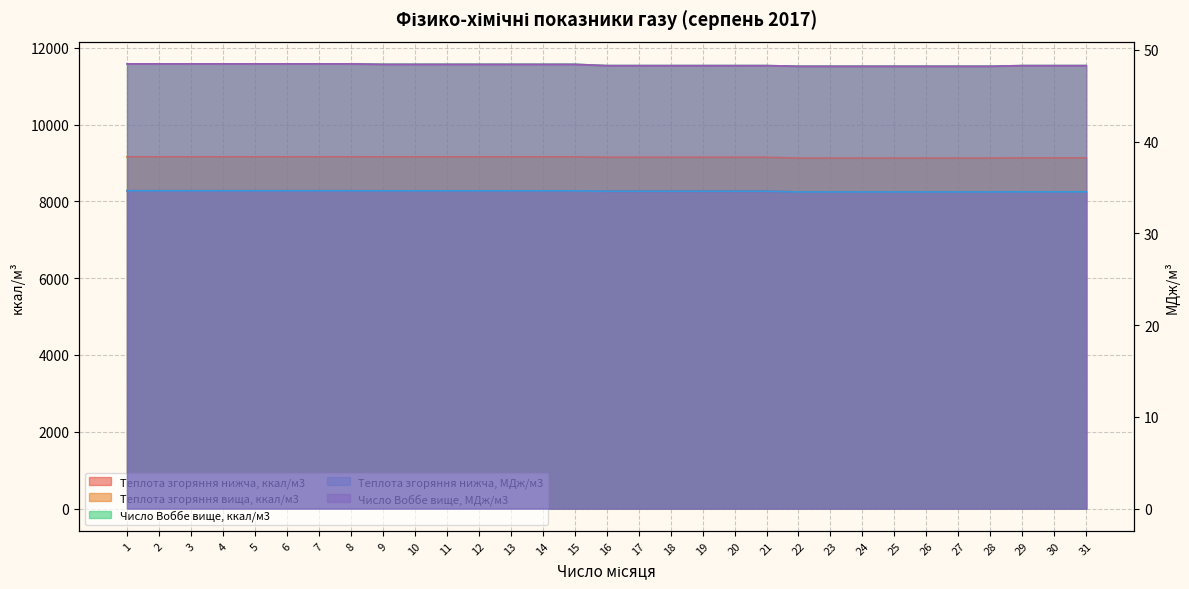

True or false: Теплота згоряння нижча, ккал/м3 and Теплота згоряння нижча, МДж/м3 intersect in this chart.

False